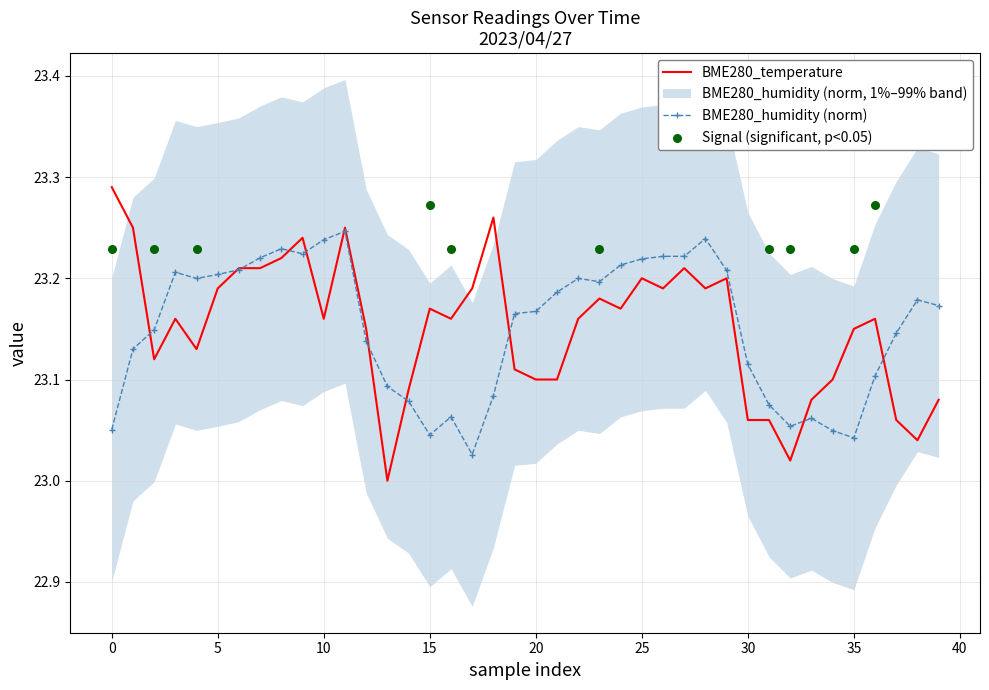

Which series has the largest total across all categories?

BME280_temperature